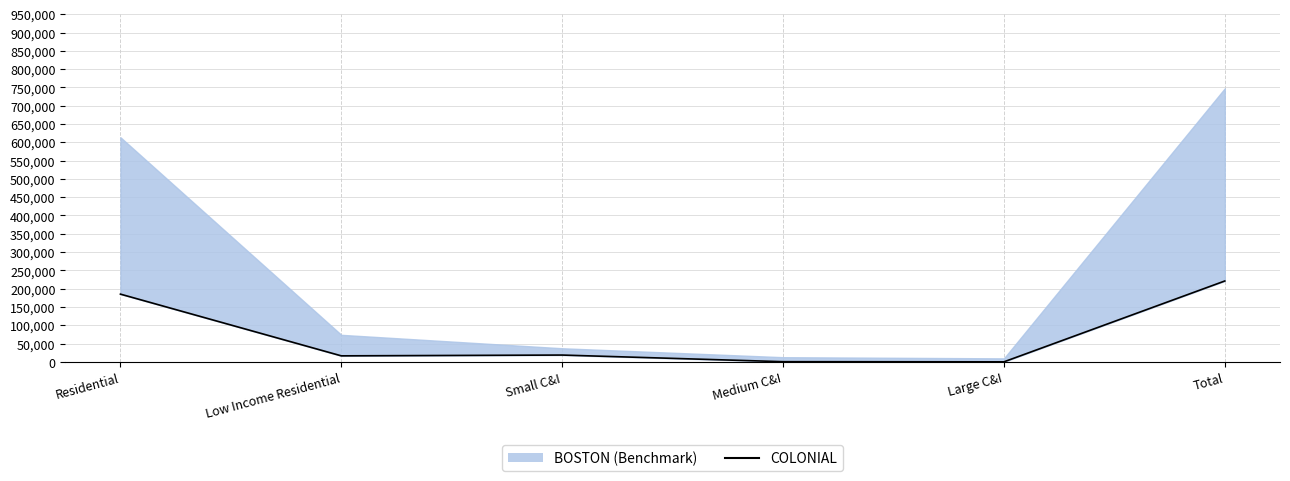

What is the minimum value shown in the chart?

129